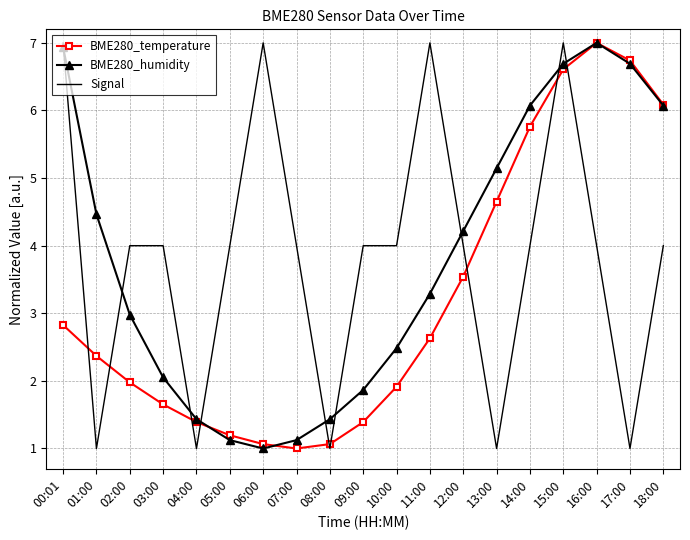

What is the spread (max minus min) of values at 14:00?

2.1